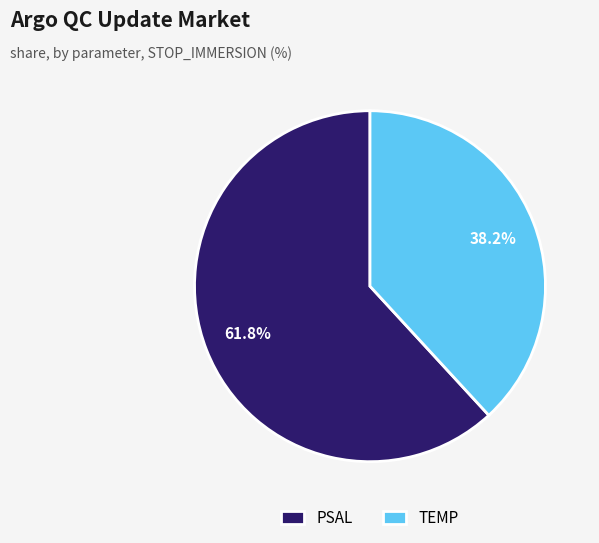

To the nearest percent, what percentage of the pie is PSAL?

62%